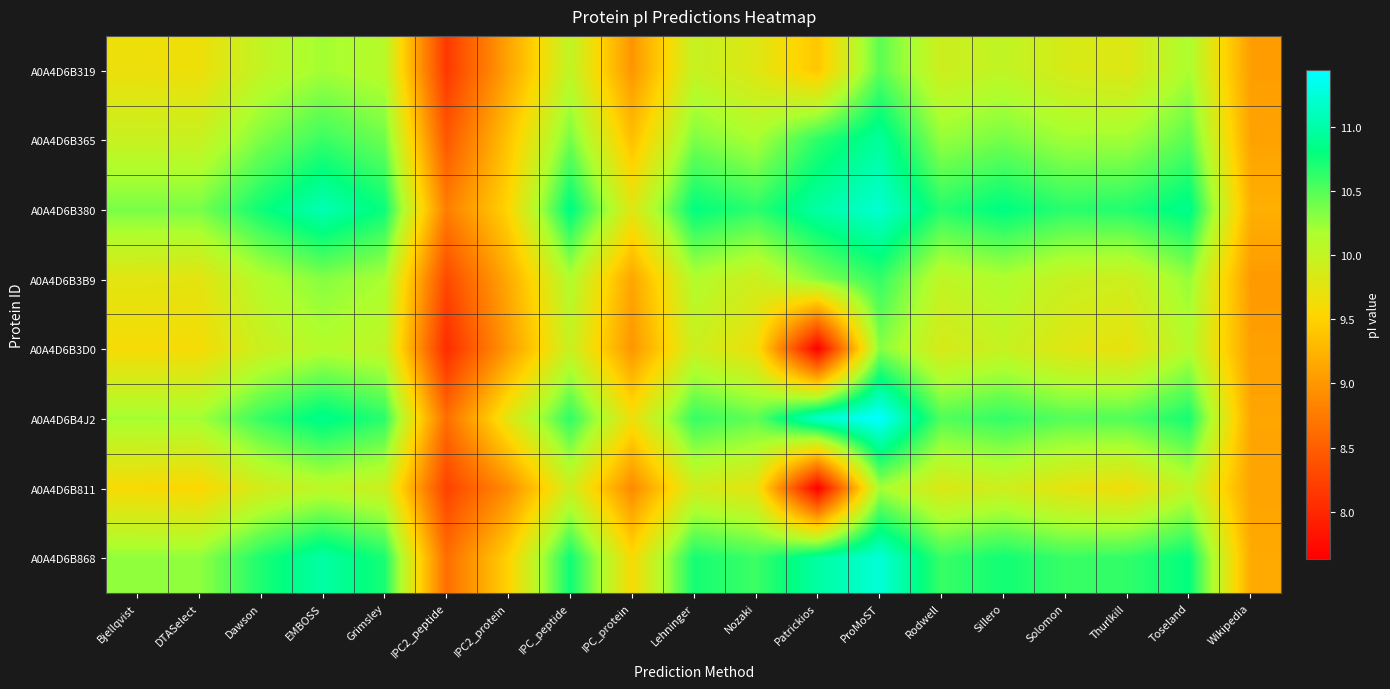

At how many categories does at least one series exceed 9?

18